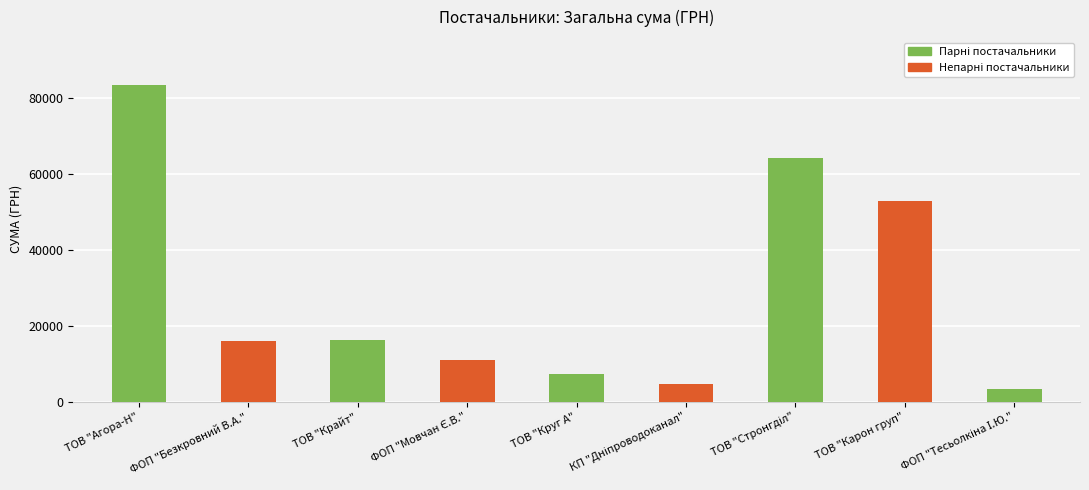

True or false: the data shows 52936.8 at ТОВ "Карон груп".

True